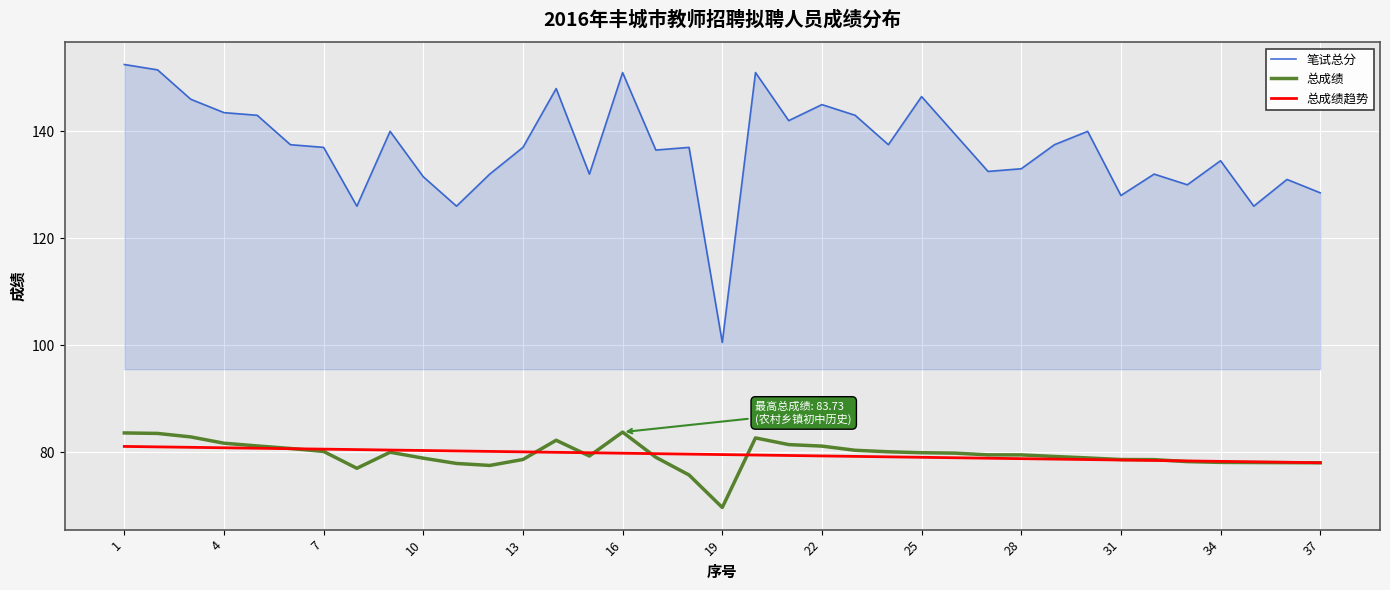

Does the chart display data point markers on the line(s)?

No